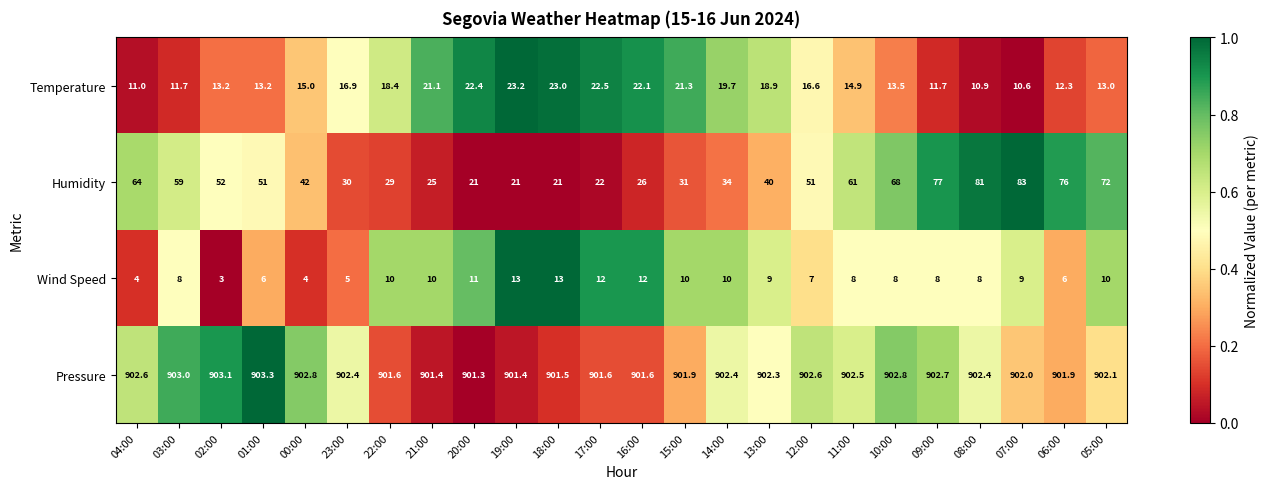

At which label does Temperature first exceed 16?

23:00